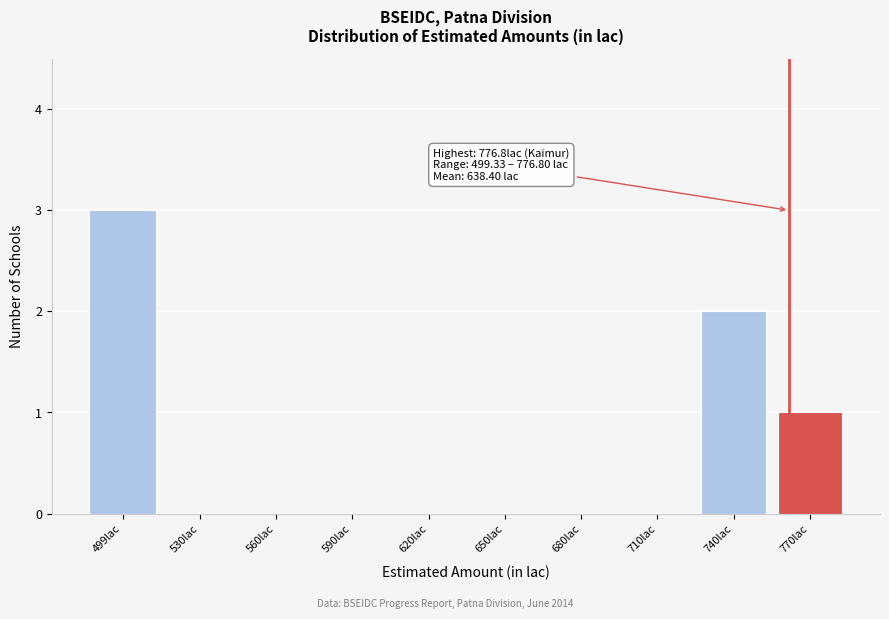

Reading left to right, what are all the values shown in this chart?

499lac=3	530lac=0	560lac=0	590lac=0	620lac=0	650lac=0	680lac=0	710lac=0	740lac=2	770lac=1